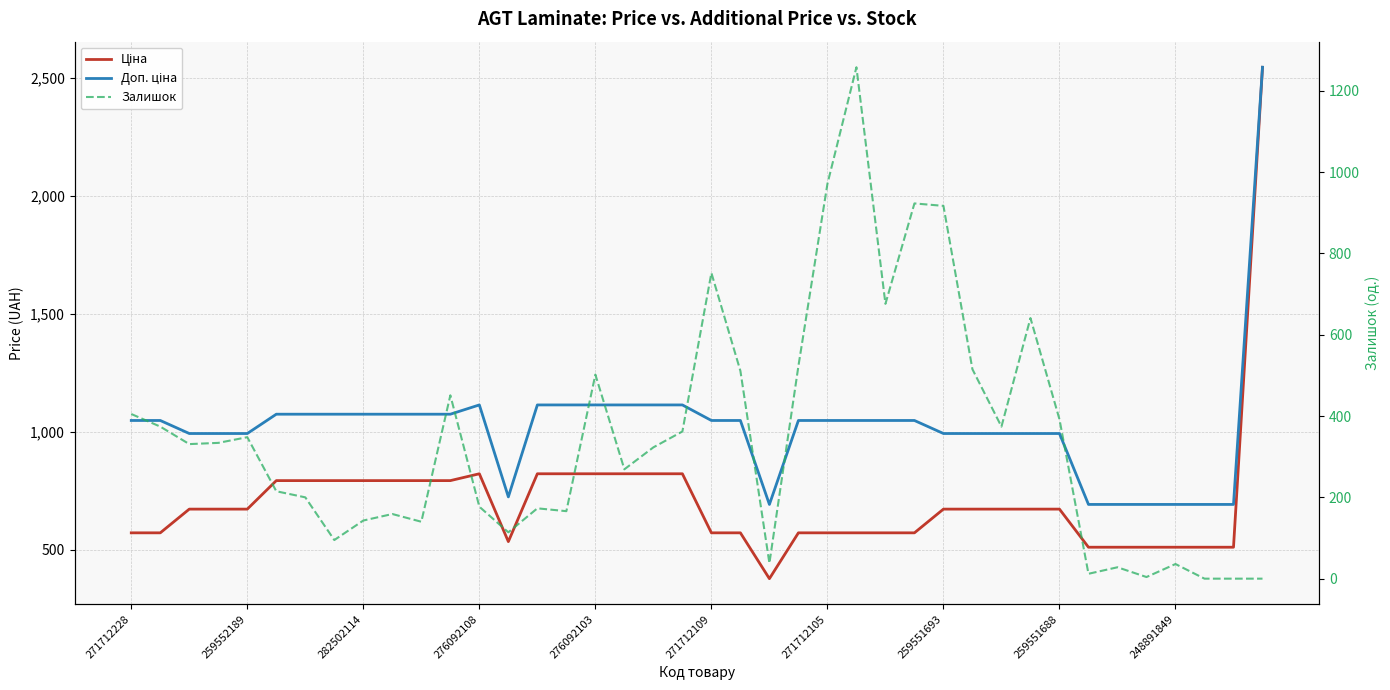

At which label does Залишок reach its peak?

25